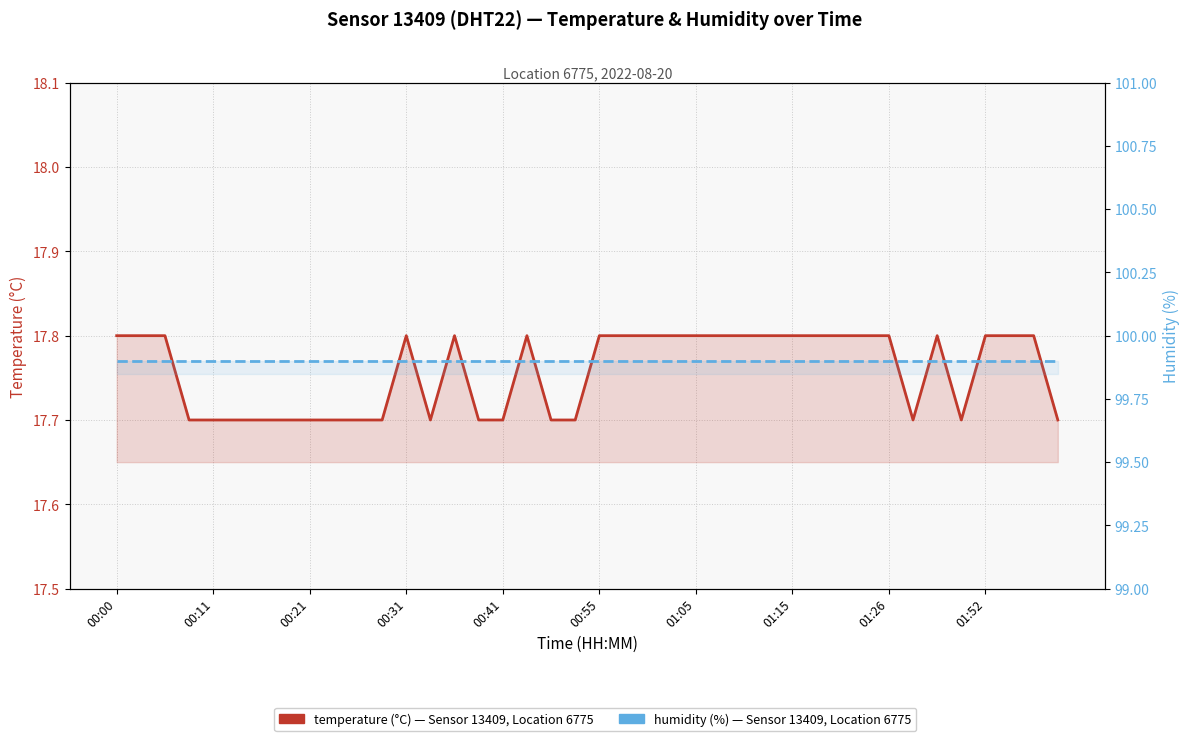

At which category is the sum across all series the highest?

00:00